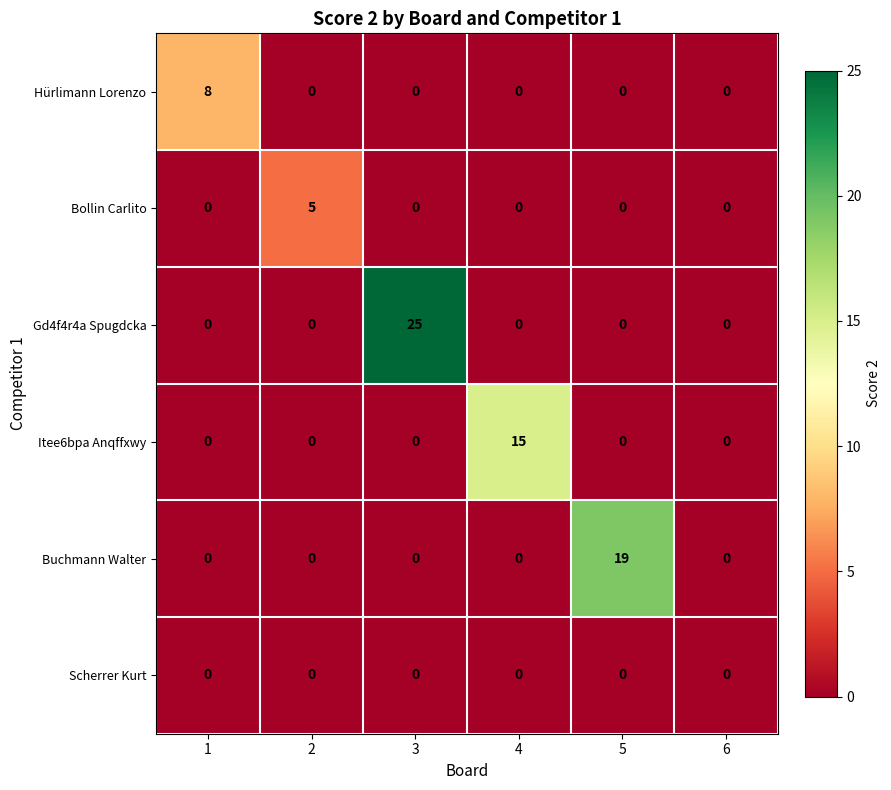

How many data points in Itee6bpa Anqffxwy are above 0?

1